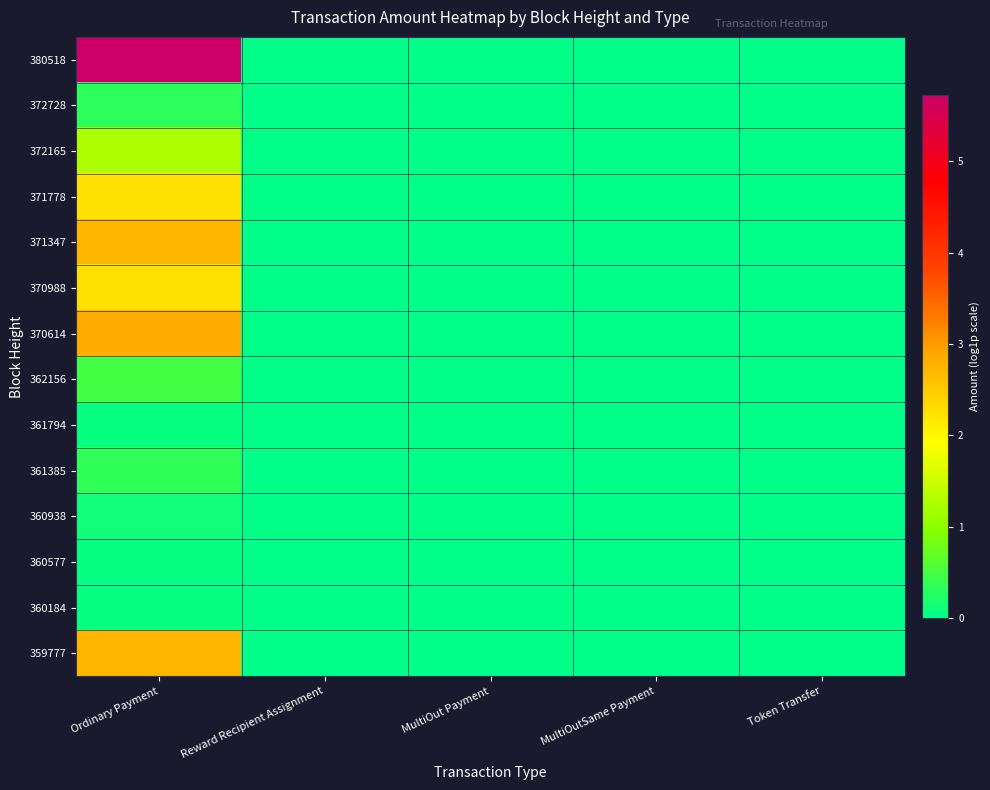

Which has a higher value, Token Transfer or MultiOutSame Payment?

Token Transfer